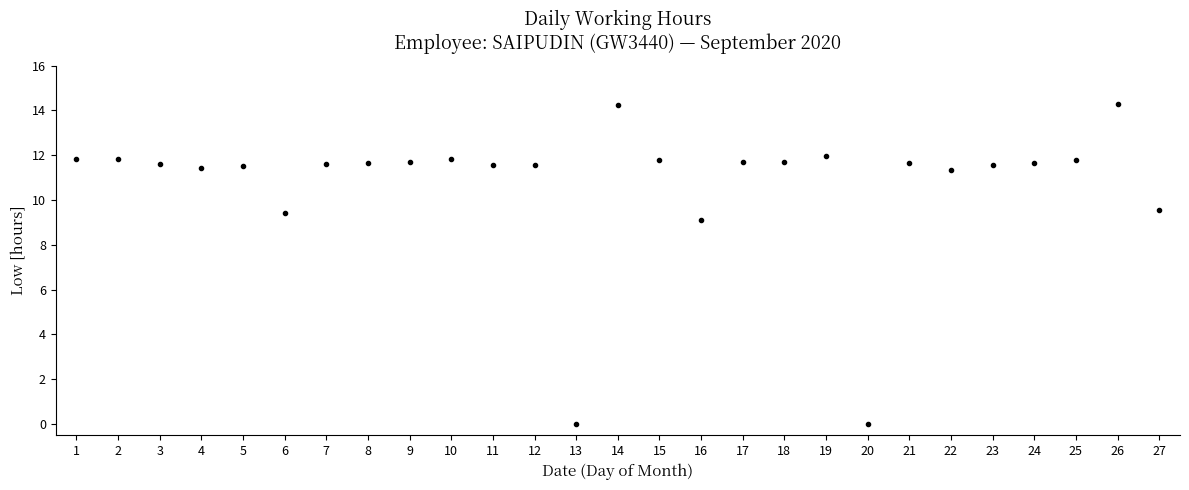

How many data points are less than 11?

5